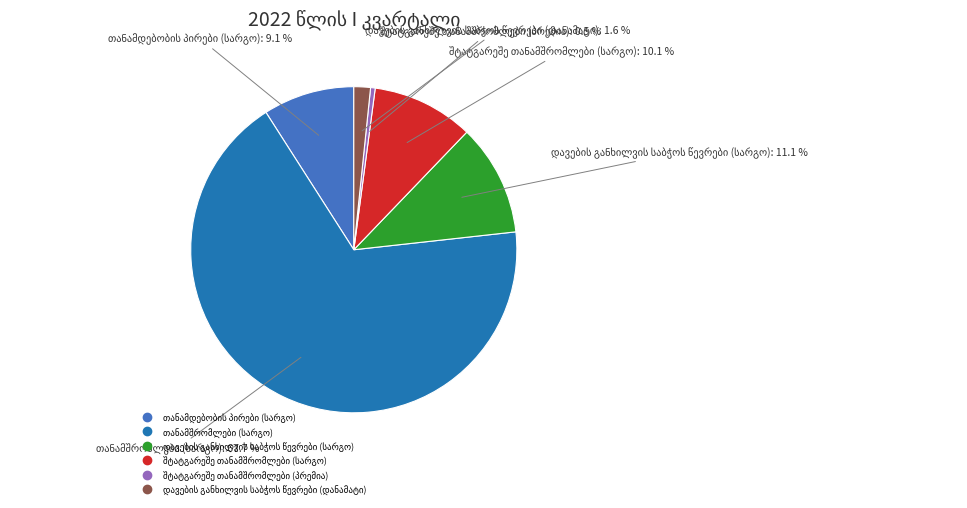

Is there a majority slice in this chart?

Yes